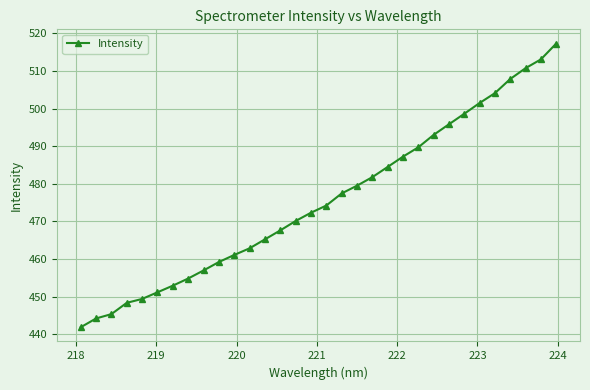

What is the greatest value displayed?

517.3